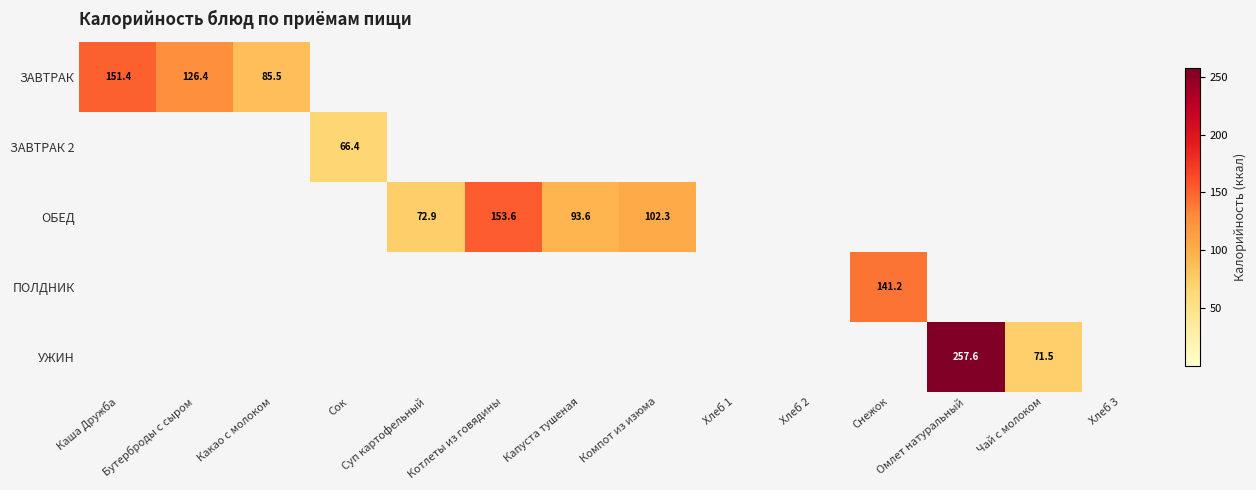

Which series has the largest total across all categories?

ОБЕД